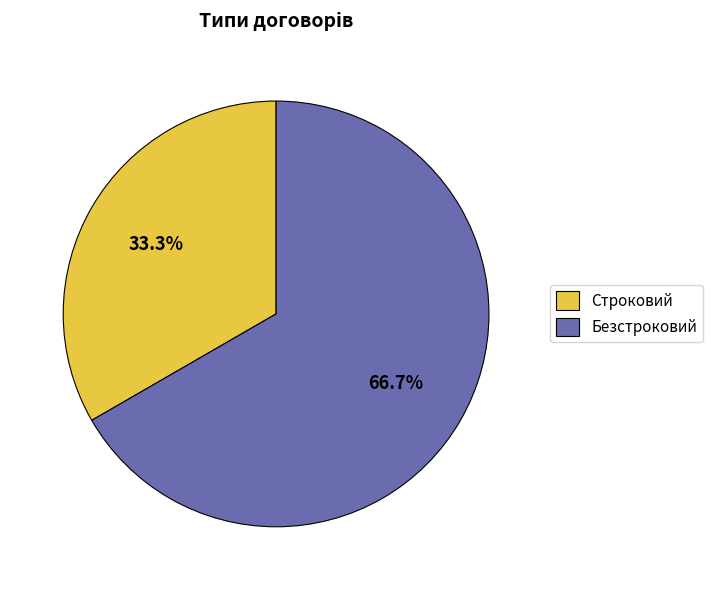

What percentage is the Безстроковий slice, to the nearest percent?

67%